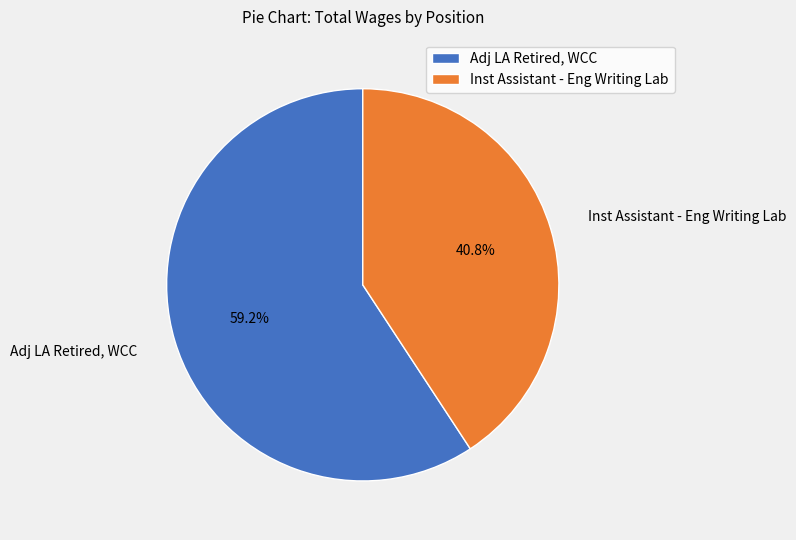

Which slice represents more than half of the pie?

Adj LA Retired, WCC